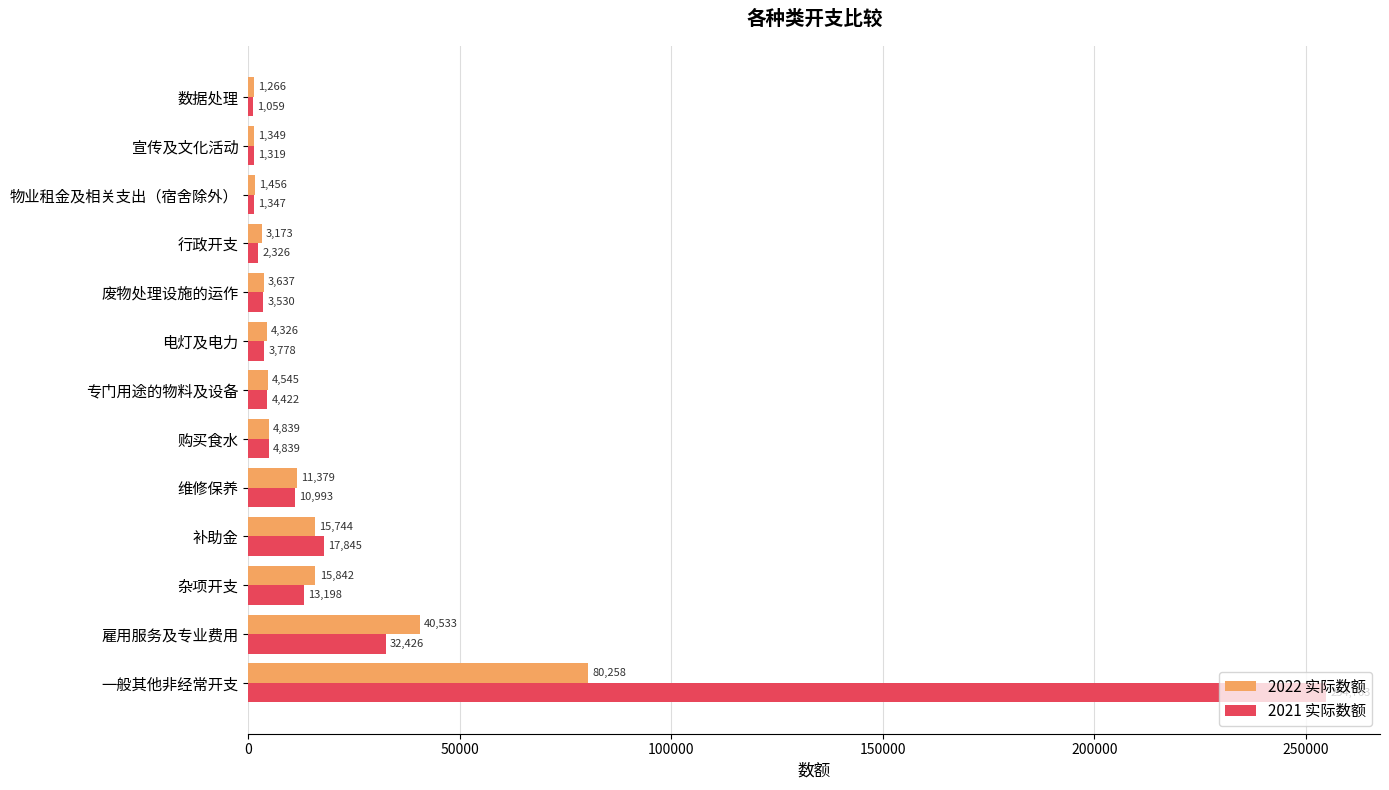

Rank the series by their maximum value, from lowest to highest.

2022 实际数额, 2021 实际数额